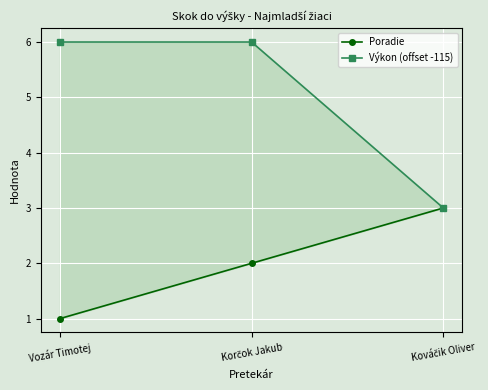

How many lines are shown in the chart?

2